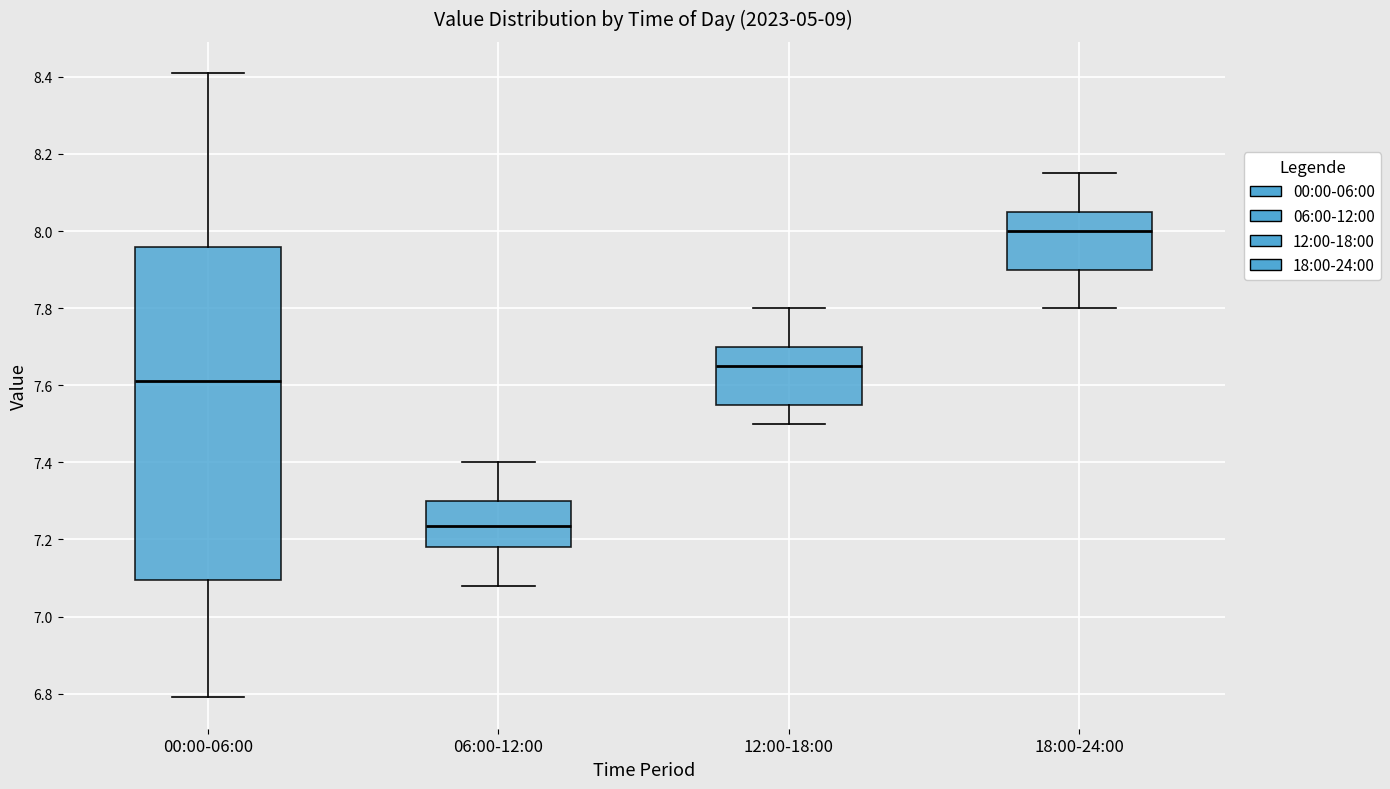

Reading left to right, read every box against the y-axis: the position of its median line, the range the box covers, and the ends of its whiskers. The values are not printed on the chart, so give them approximately, as read against the axis.

00:00-06:00: median 7.62, box 7.10 to 7.96, whiskers 6.80 to 8.42
06:00-12:00: median 7.24, box 7.18 to 7.30, whiskers 7.08 to 7.40
12:00-18:00: median 7.66, box 7.56 to 7.70, whiskers 7.50 to 7.80
18:00-24:00: median 8.00, box 7.90 to 8.06, whiskers 7.80 to 8.16